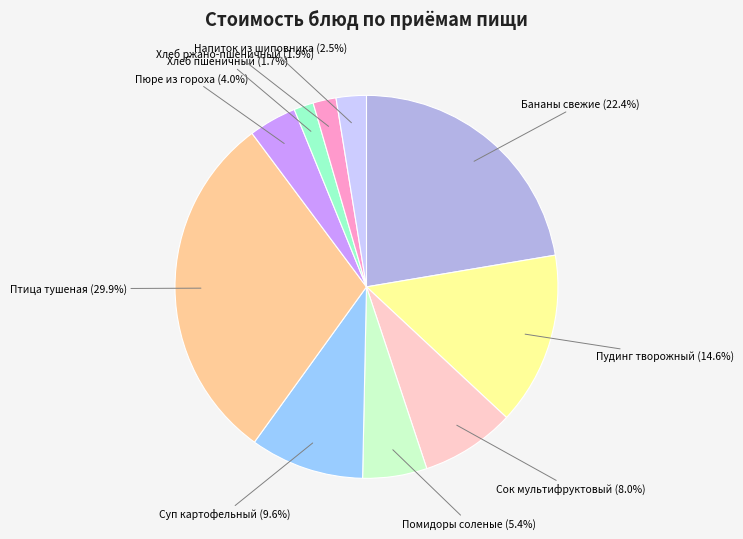

Count the number of slices in the pie.

10